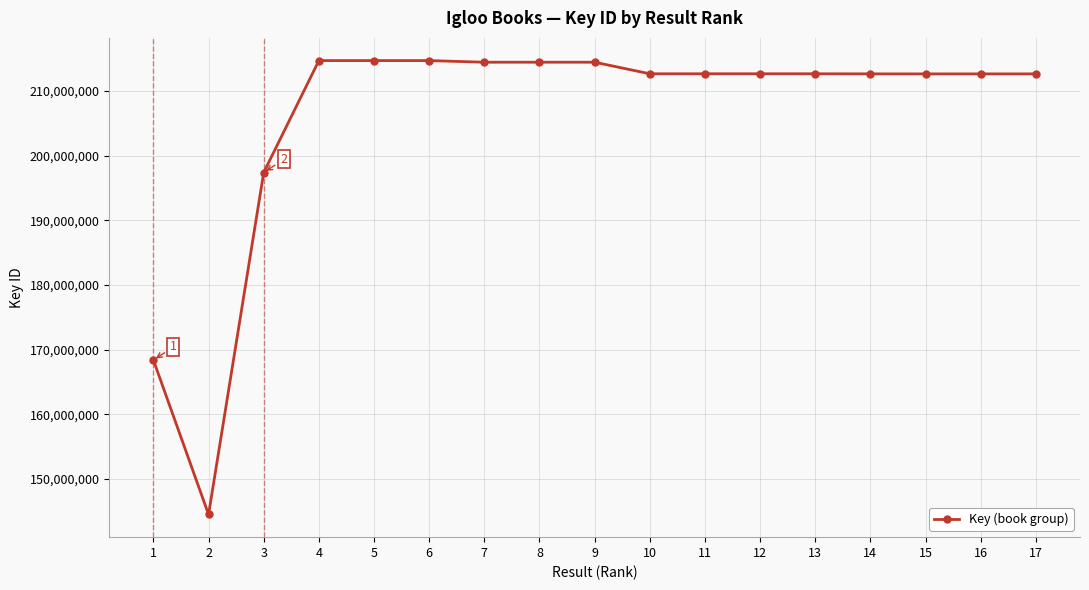

What is the value of the 6th point from the left?

214691044